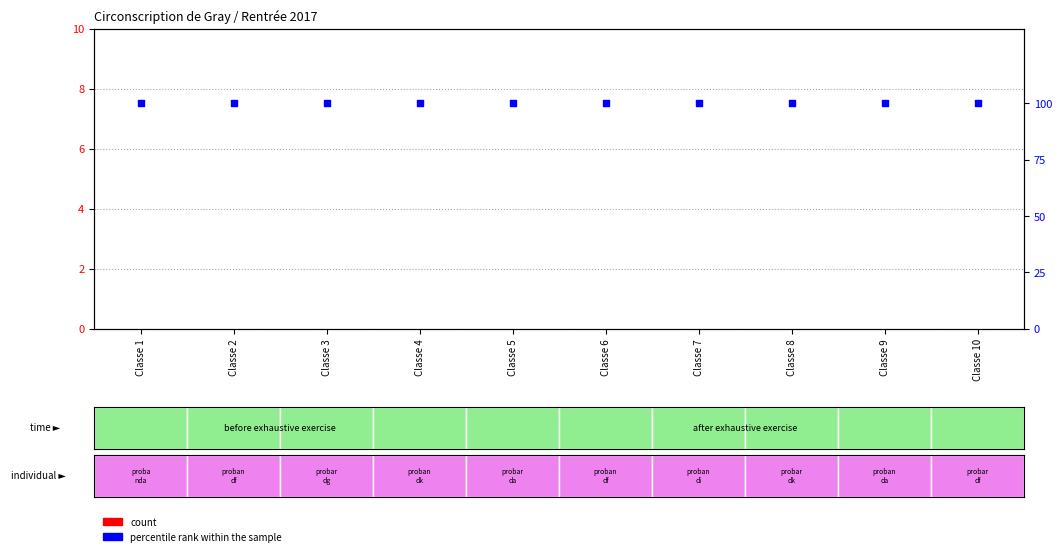

Which series has the widest spread of Y values?

count